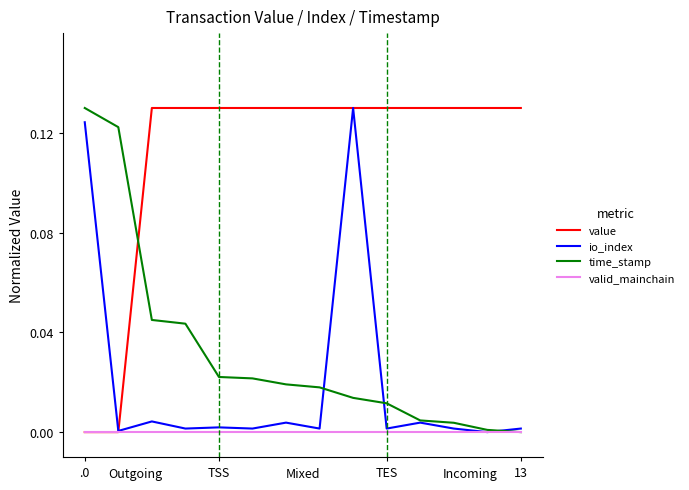

Is this an area chart (filled region under the line)?

No